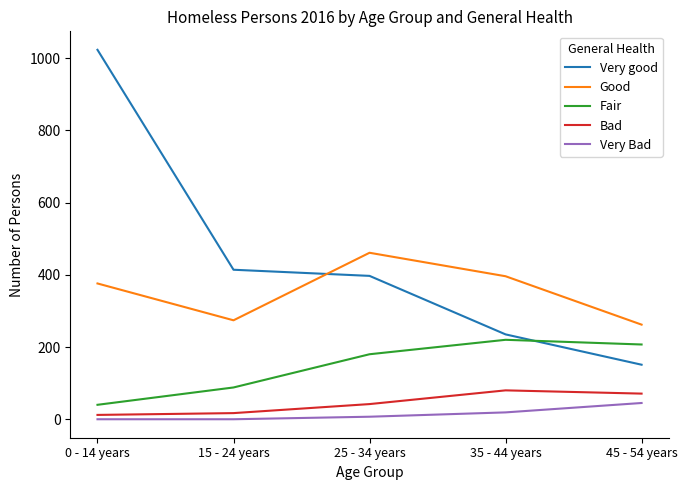

Which series changed the most between 35 - 44 years and 45 - 54 years?

Good